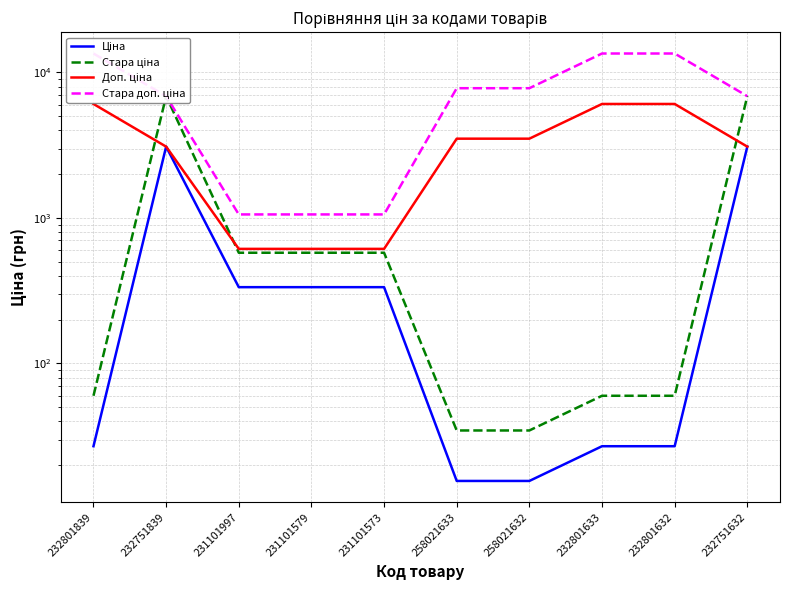

What is the value of the Стара ціна point at the 4th from the left?

576.6